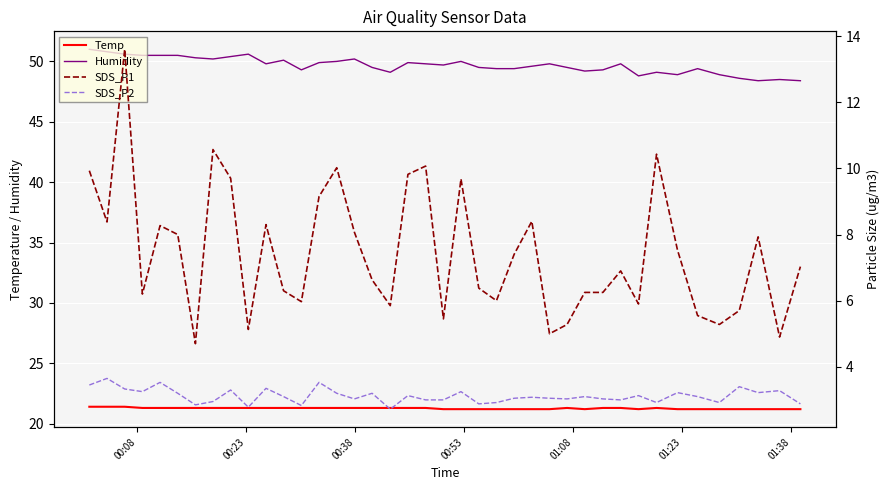

In Temp, how many points are higher than both neighbors (excluding endpoints)?

2